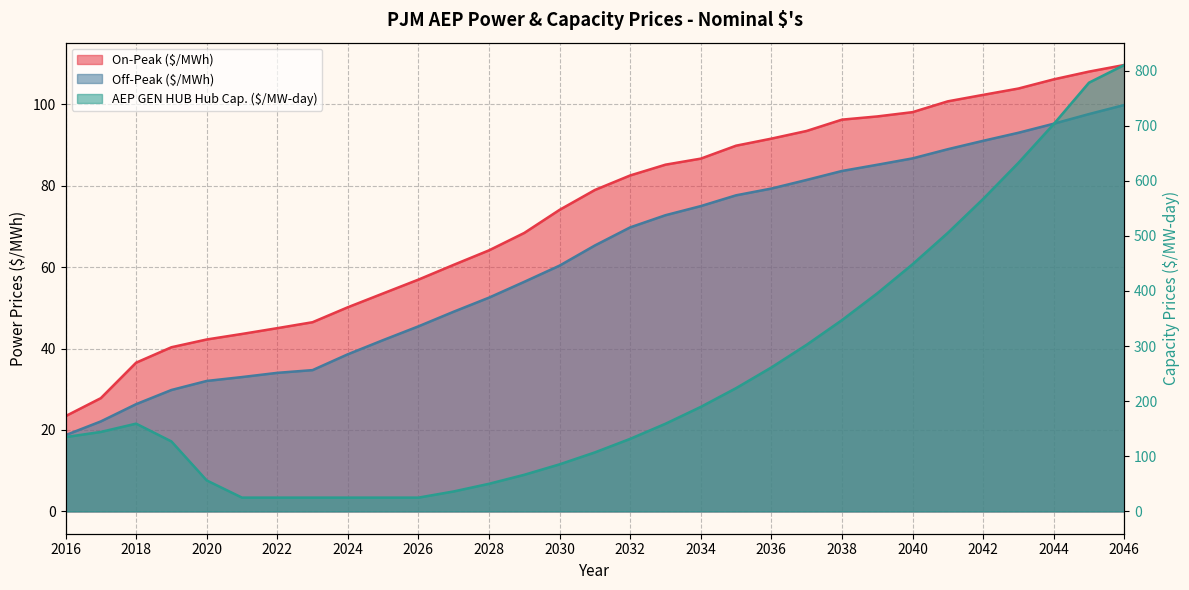

Which category has the highest value across all series?

2046